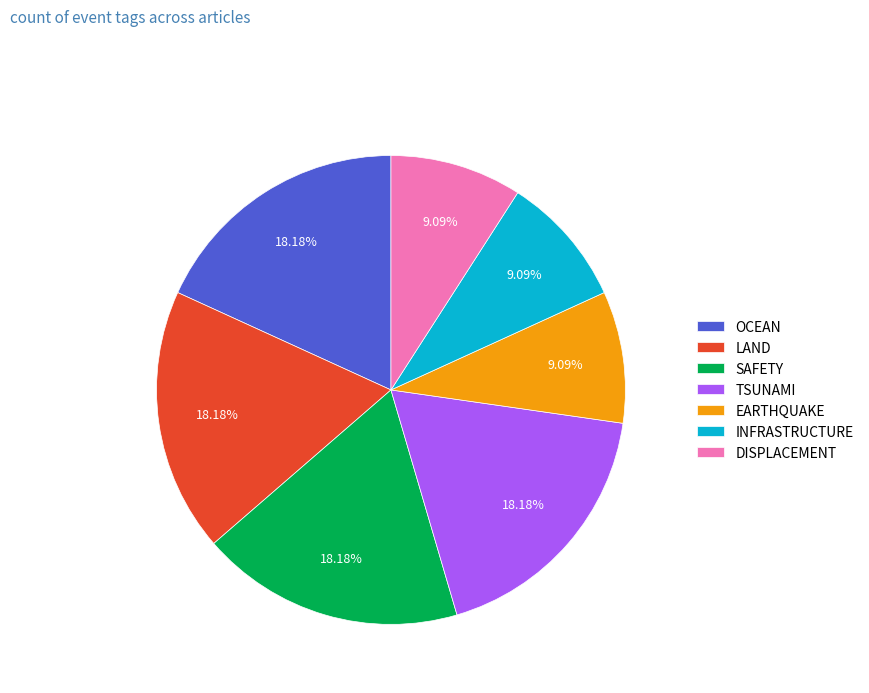

To the nearest percent, what percentage of the pie is LAND?

18%